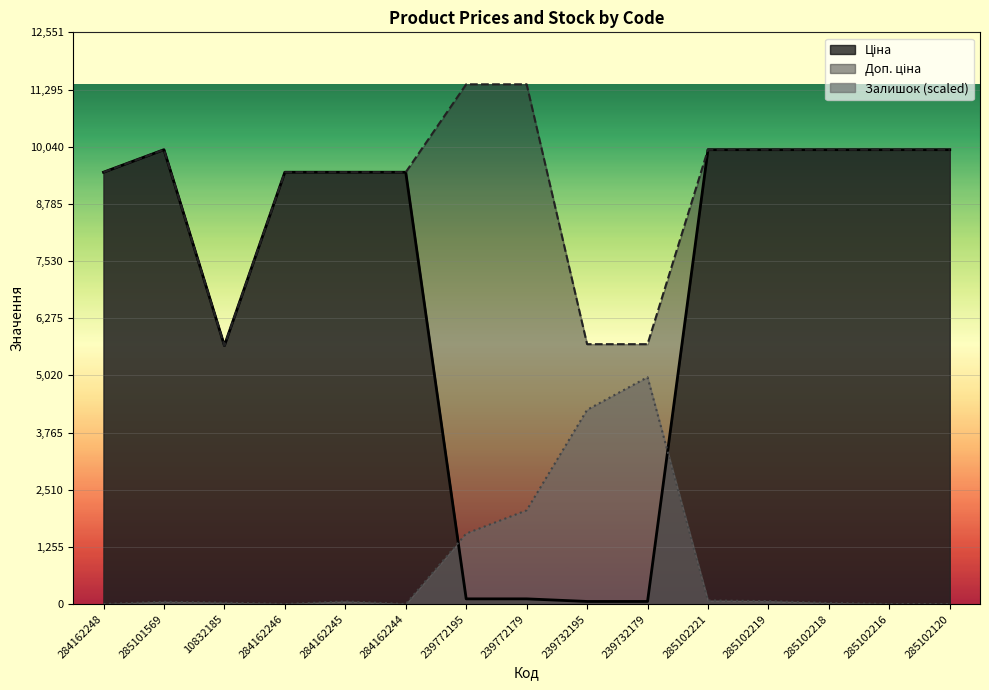

At how many categories does at least one series exceed 8053?

12